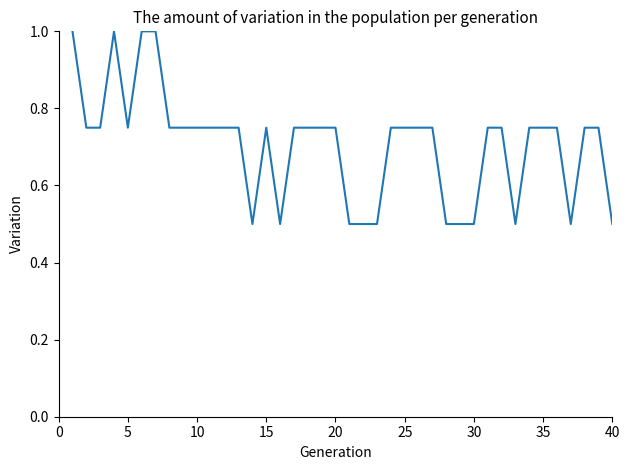

What is the difference between the maximum and minimum values?

0.5